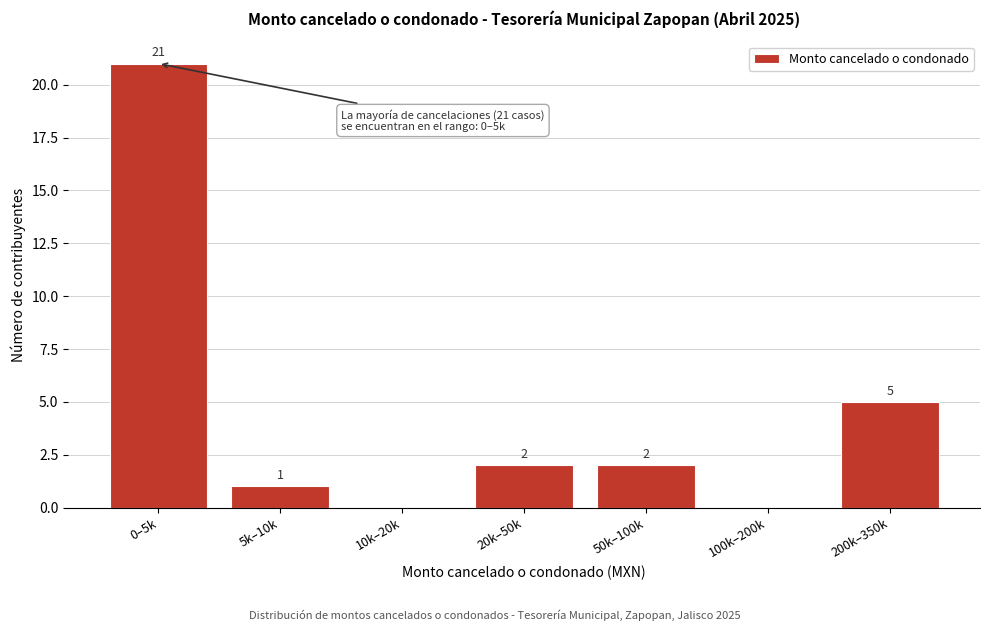

Reading left to right, extract all data points from this chart.

0–5k=21	5k–10k=1	10k–20k=0	20k–50k=2	50k–100k=2	100k–200k=0	200k–350k=5